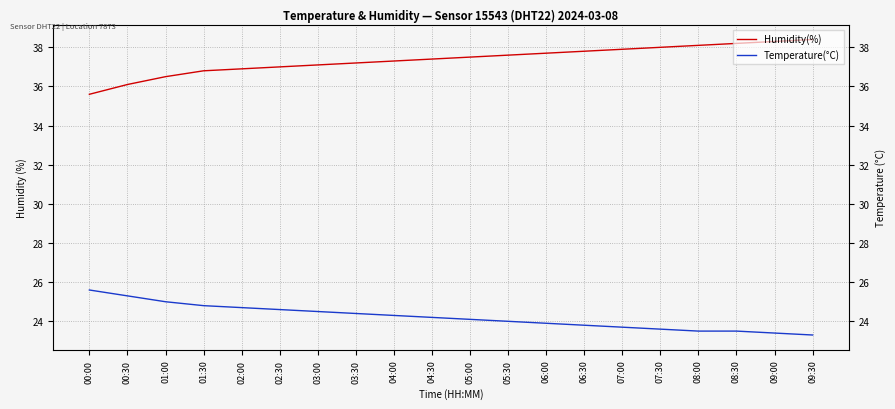

Which series has the widest spread of values?

Humidity(%)